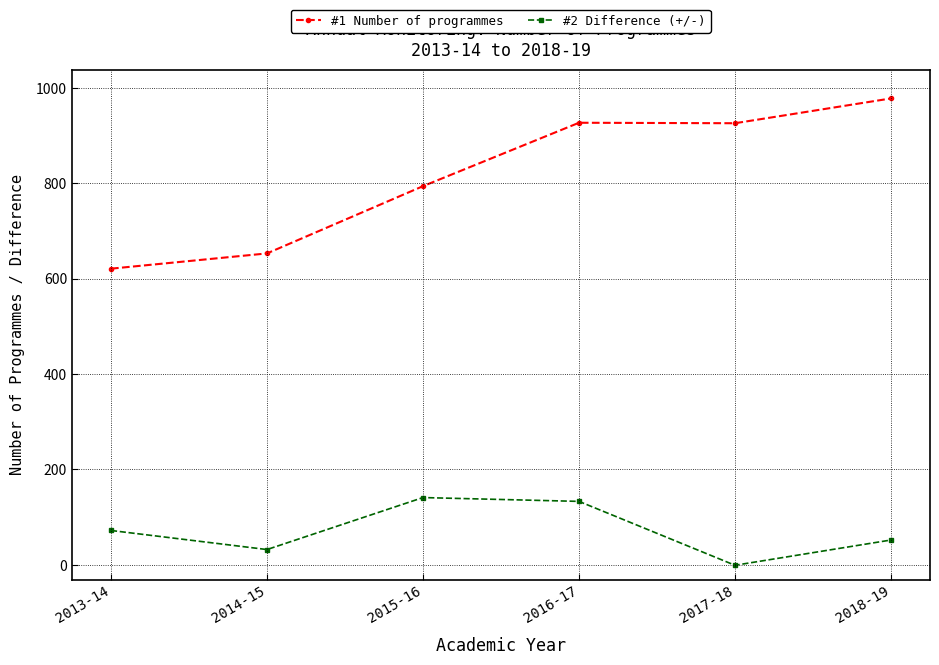

True or false: #1 Number of programmes has a value of 444 at 2018-19.

False